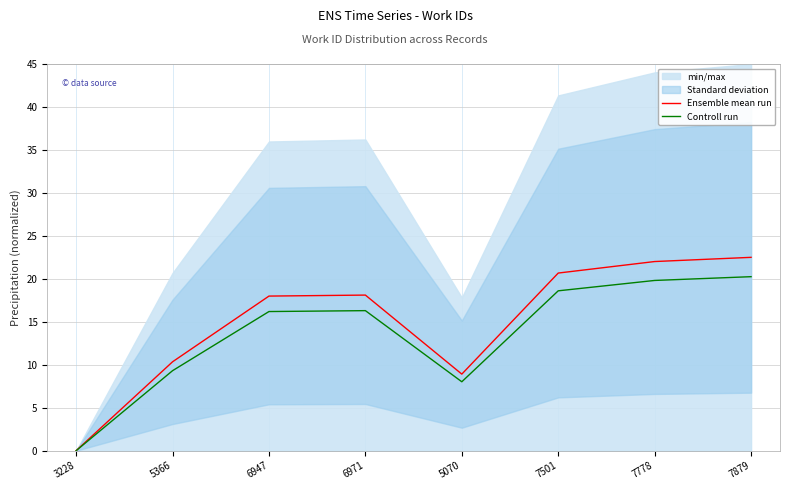

What is the sum of the Controll run values at 5366 and 3228?

9.3